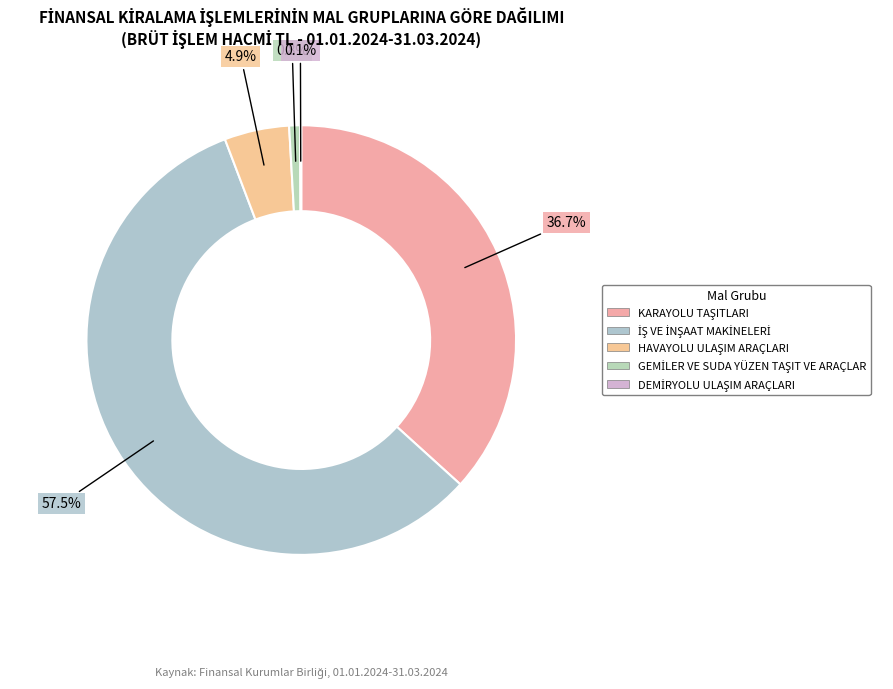

To the nearest percent, what is the average slice percentage?

20%